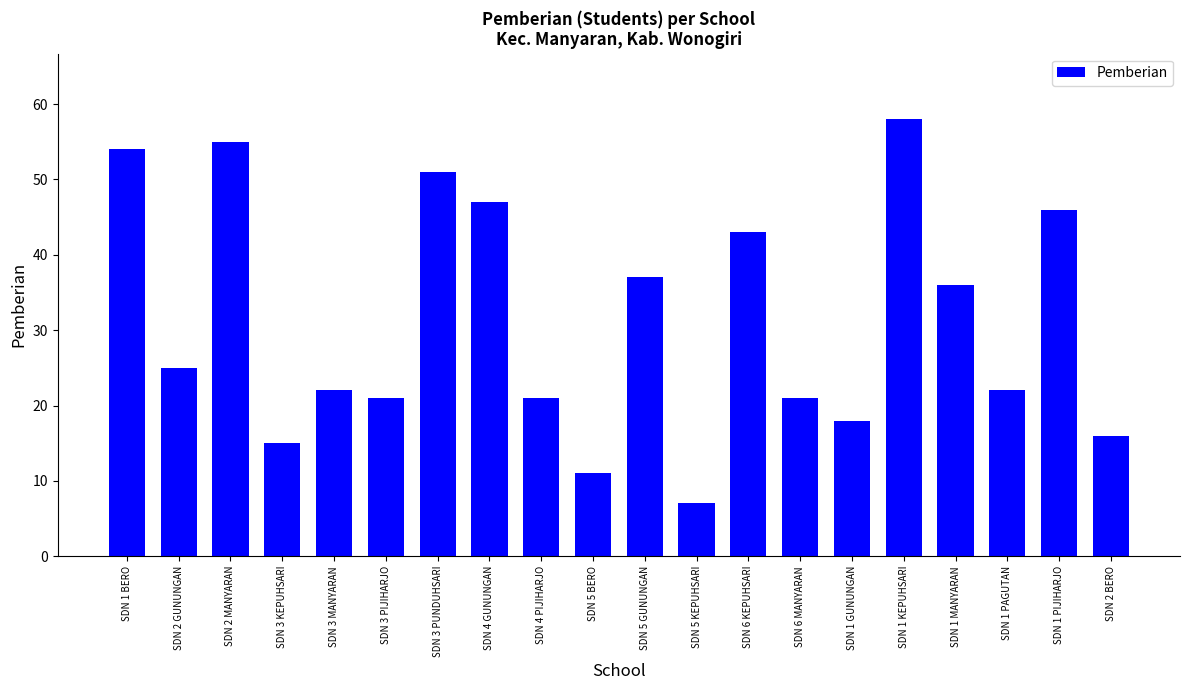

What is the difference between the second highest and second lowest values?

44